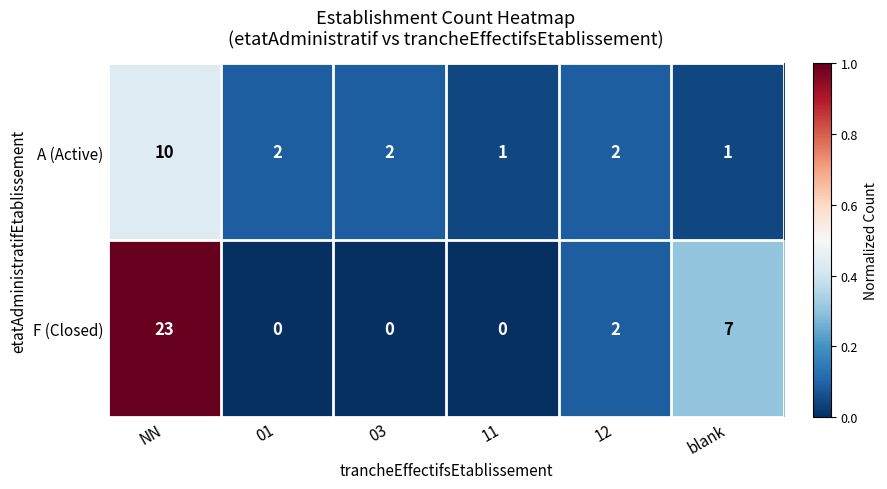

Rank the series at 11 from highest to lowest value.

A (Active), F (Closed)